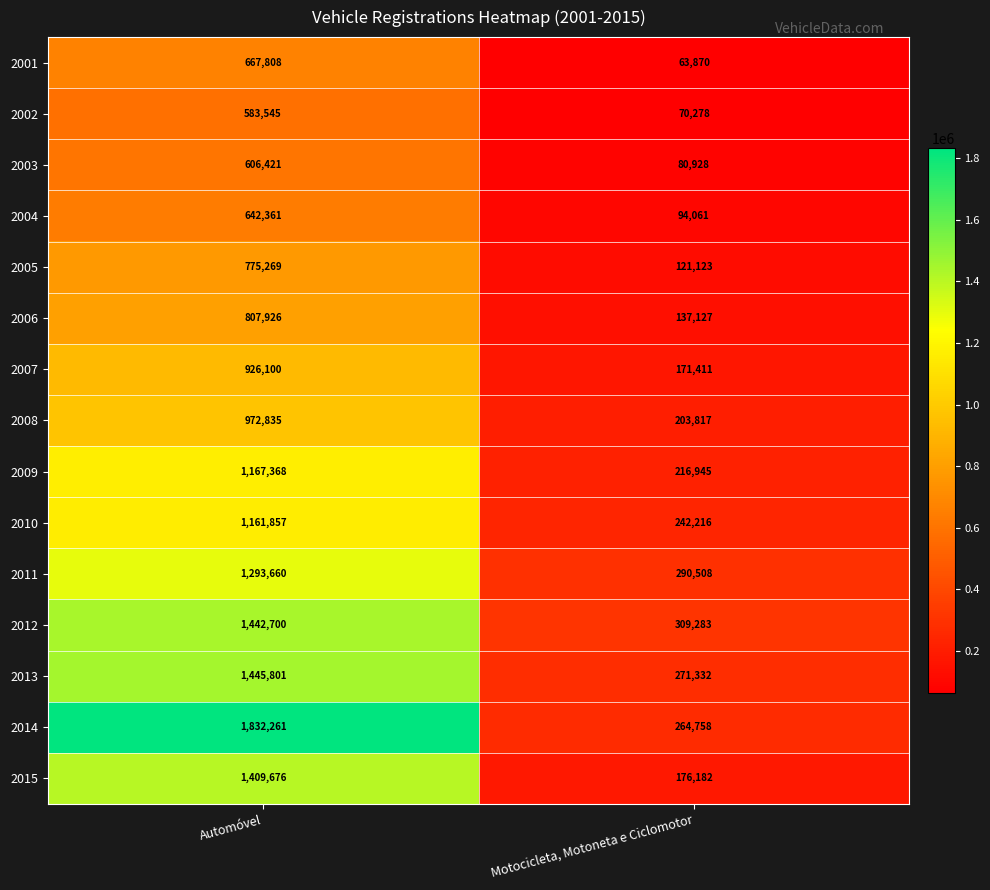

What is the maximum value for 2005?

775269